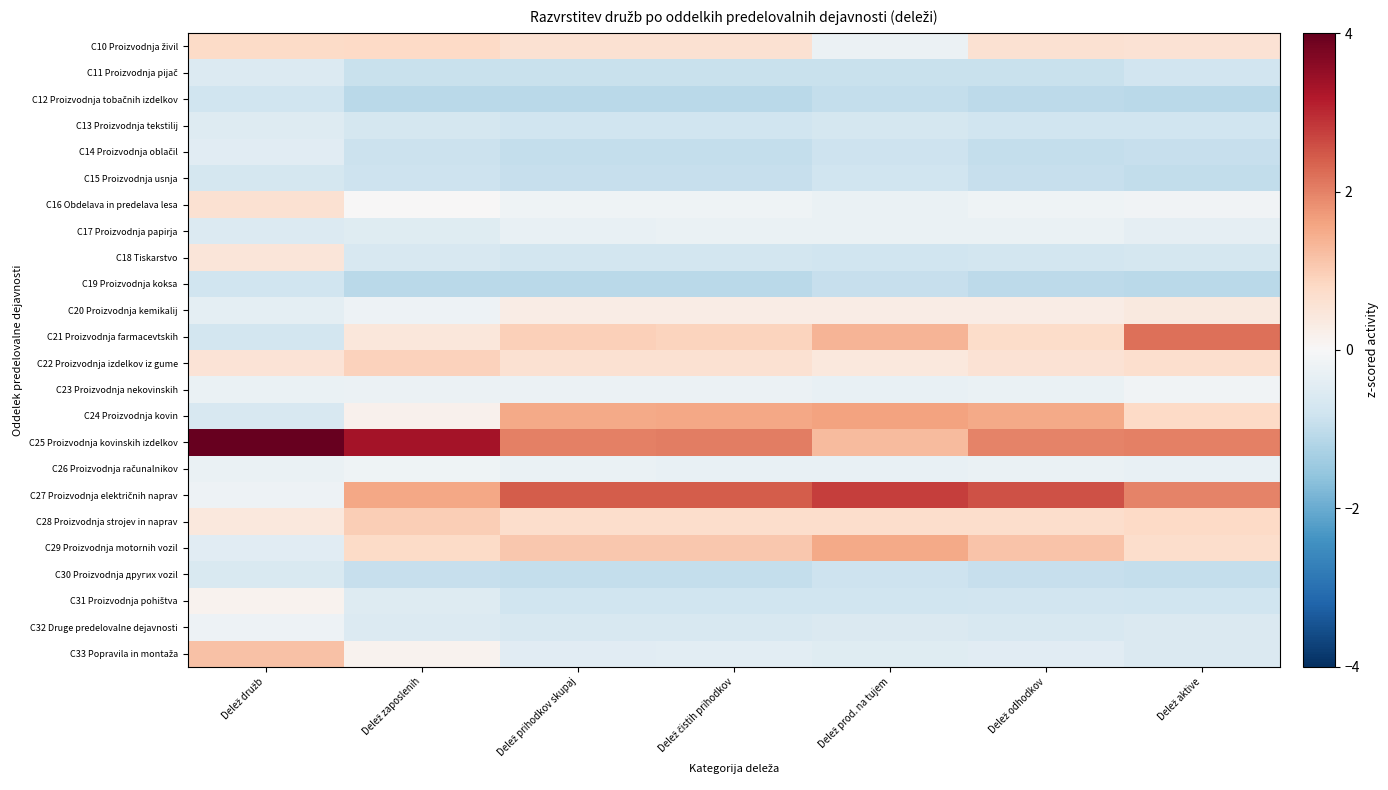

At how many categories does at least one series exceed 0?

7